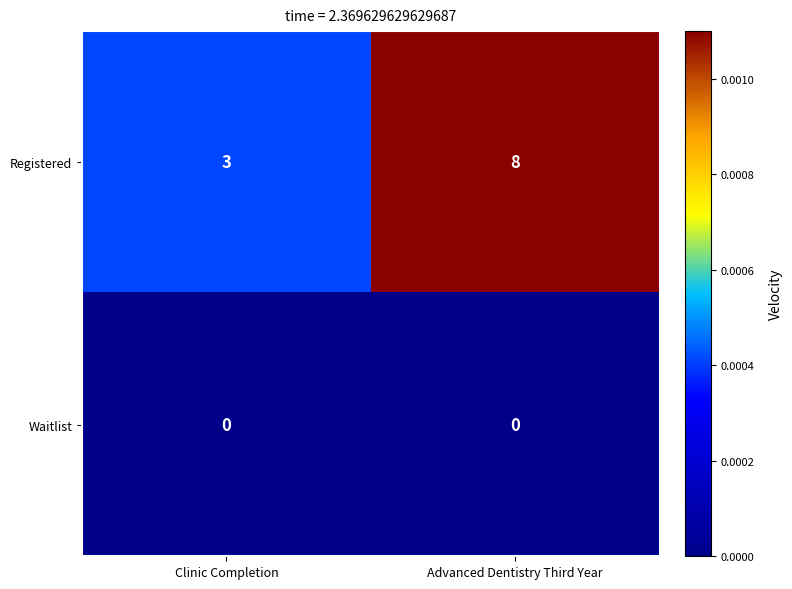

Which series has the widest spread of values?

Registered